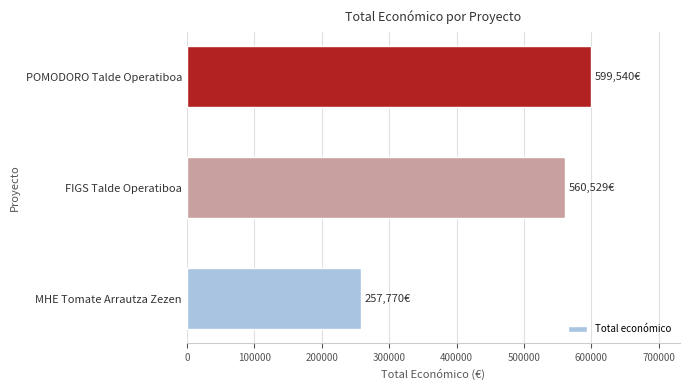

Between FIGS Talde Operatiboa and MHE Tomate Arrautza Zezen, which is larger?

FIGS Talde Operatiboa